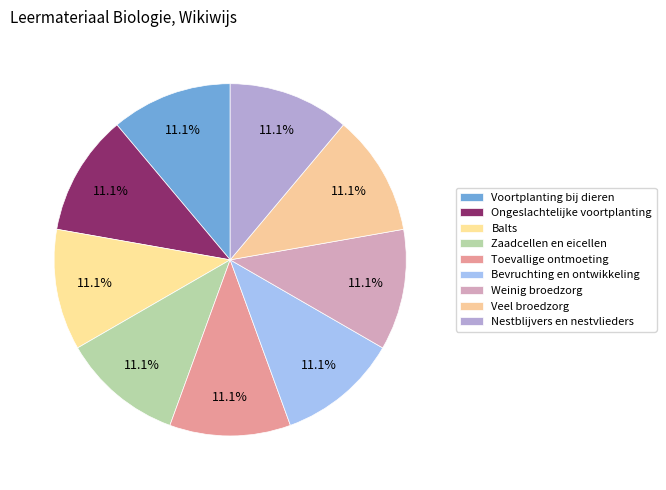

What is the ratio of the value at Bevruchting en ontwikkeling to the value at Voortplanting bij dieren?

1.0